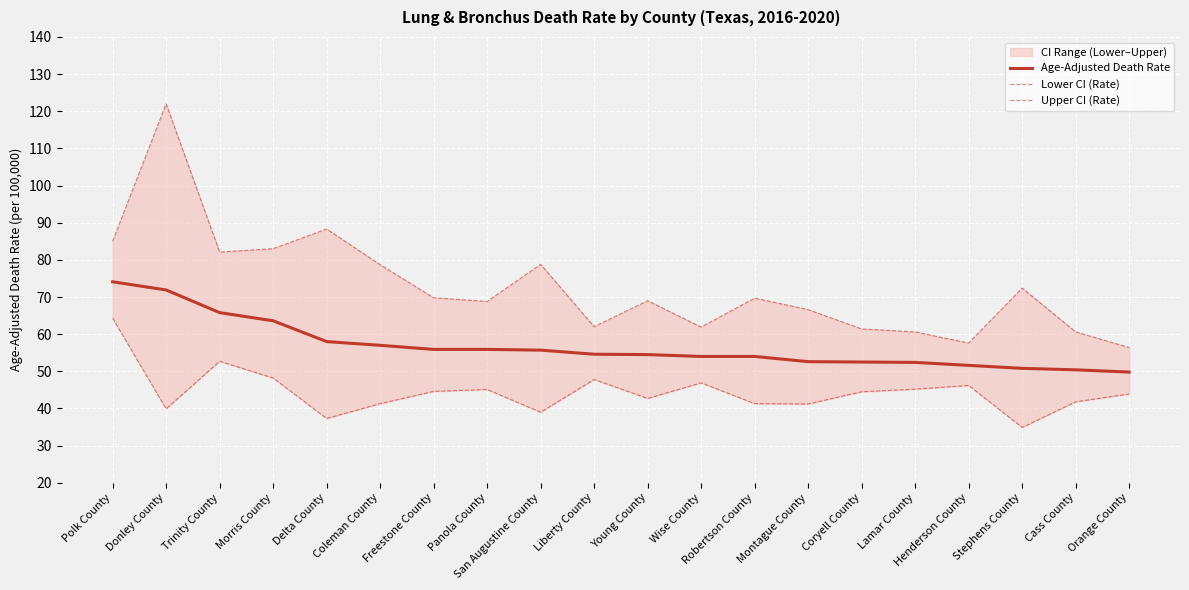

True or false: Lower CI (Rate) has a value of 10.0 at Coryell County.

False